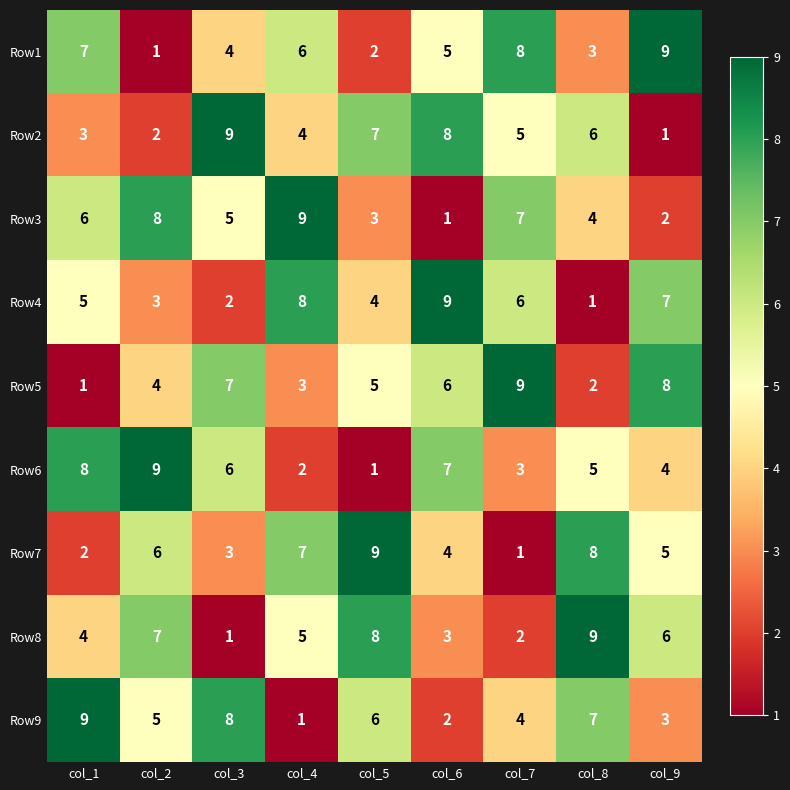

At which label is Row3 closest to 5?

col_3